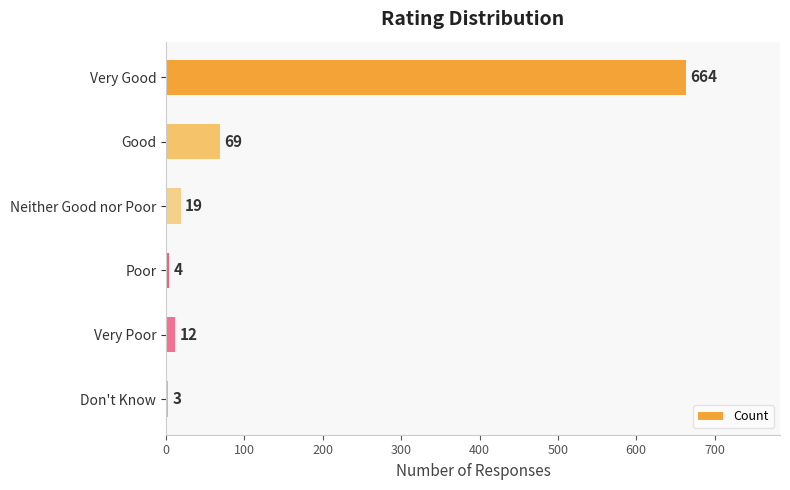

Rank the categories by value from lowest to highest.

Don't Know, Poor, Very Poor, Neither Good nor Poor, Good, Very Good